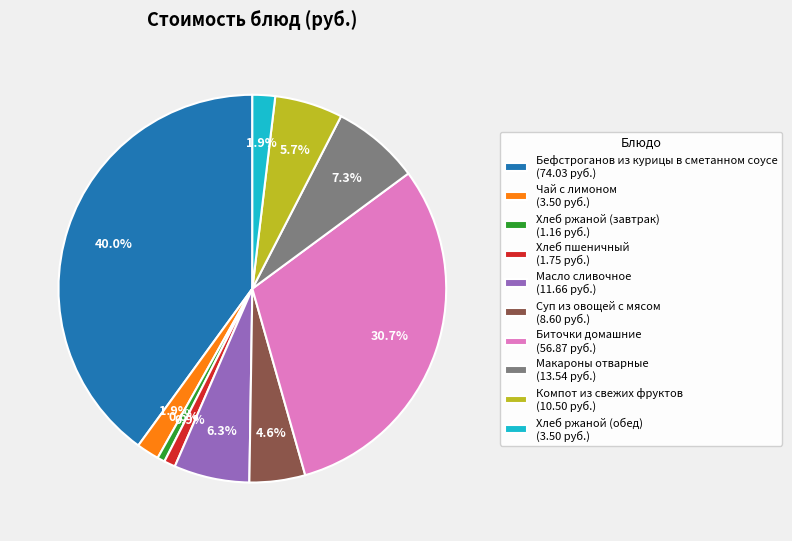

How many segments does this pie chart have?

10